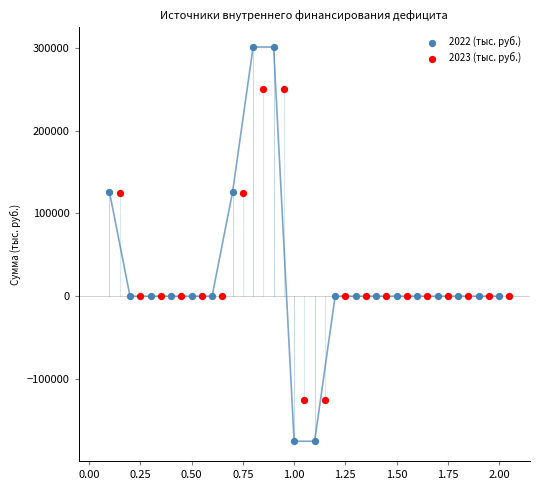

What are all the series names shown in the legend?

2022 (тыс. руб.), 2023 (тыс. руб.)